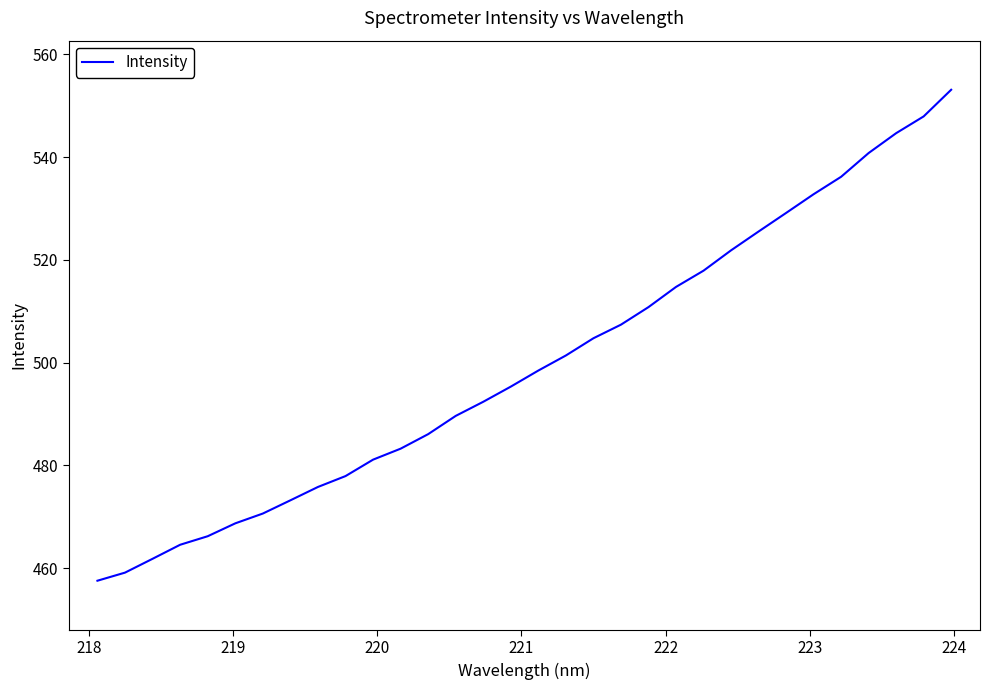

What is the minimum value shown in the chart?

457.6